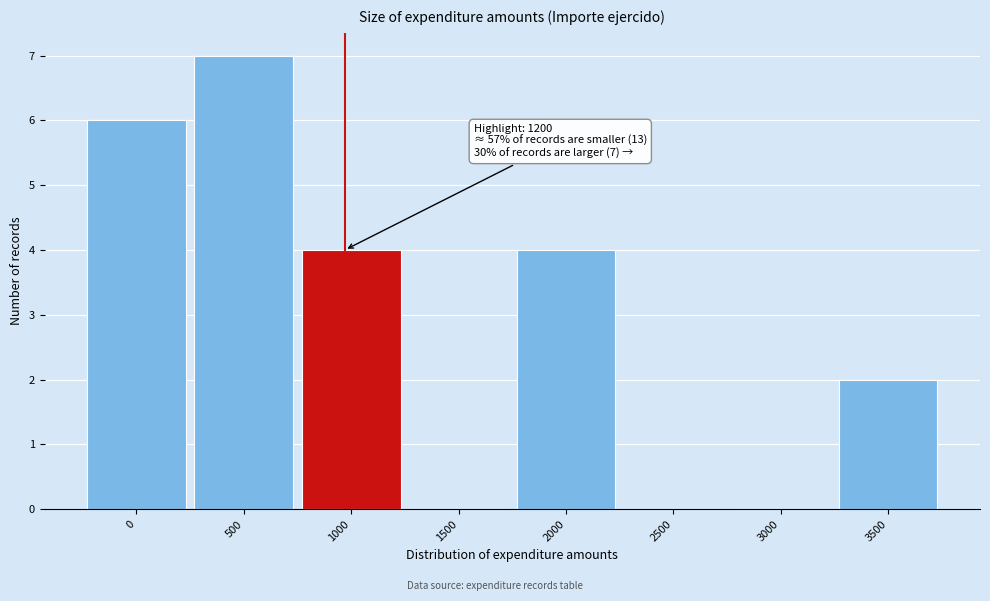

Reading left to right, extract all data points from this chart.

0=6	500=7	1000=4	1500=0	2000=4	2500=0	3000=0	3500=2